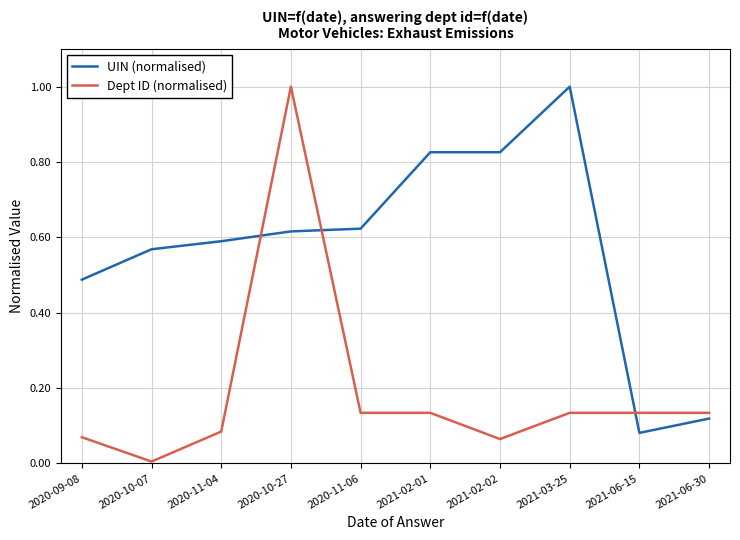

Is it true that UIN (normalised) equals 0.9 at 2020-11-06?

False